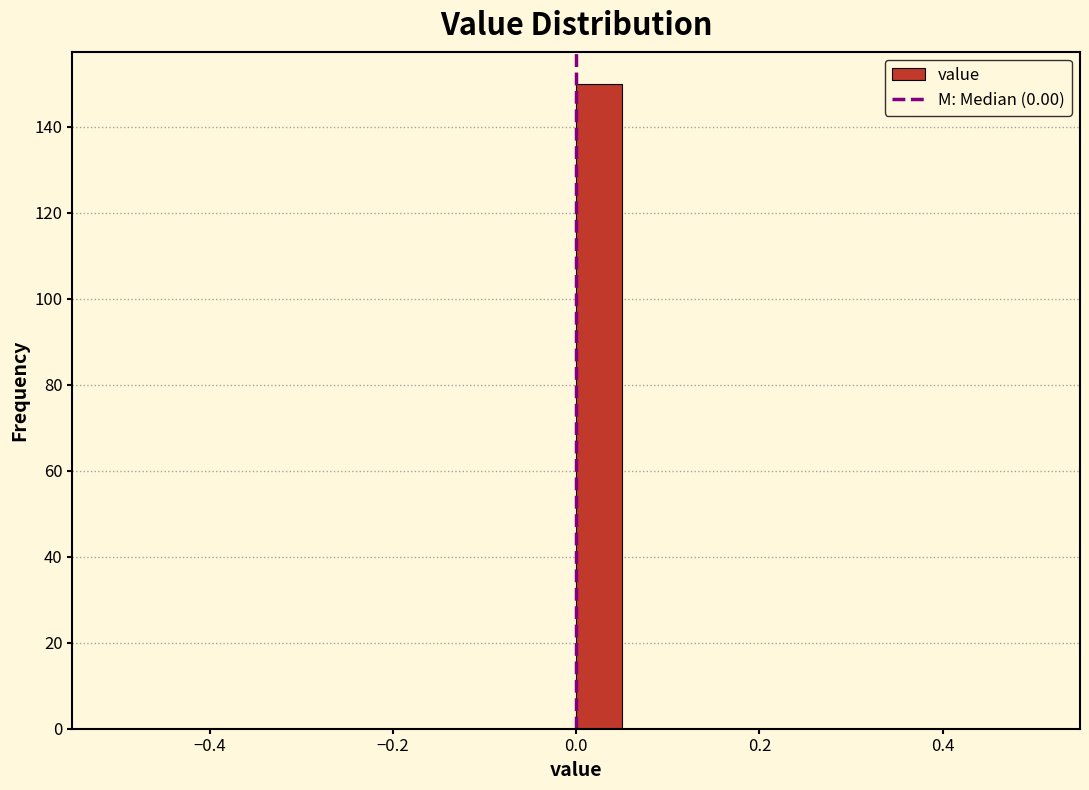

Around what value on the x-axis is the tallest bar? Give the approximate position of its centre, as read against the axis.

0.02